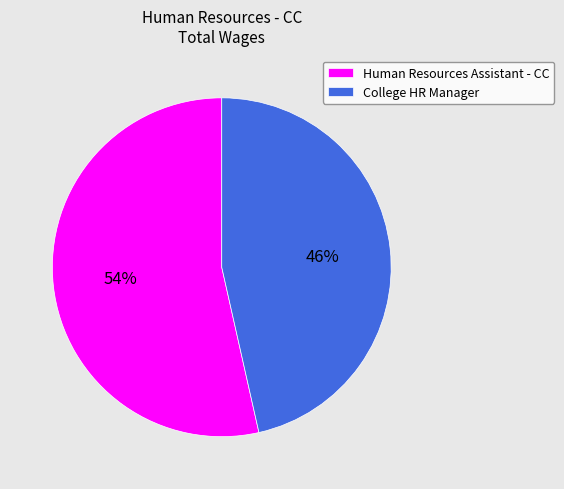

Approximately how many times larger is the value at College HR Manager compared to Human Resources Assistant - CC?

0.9